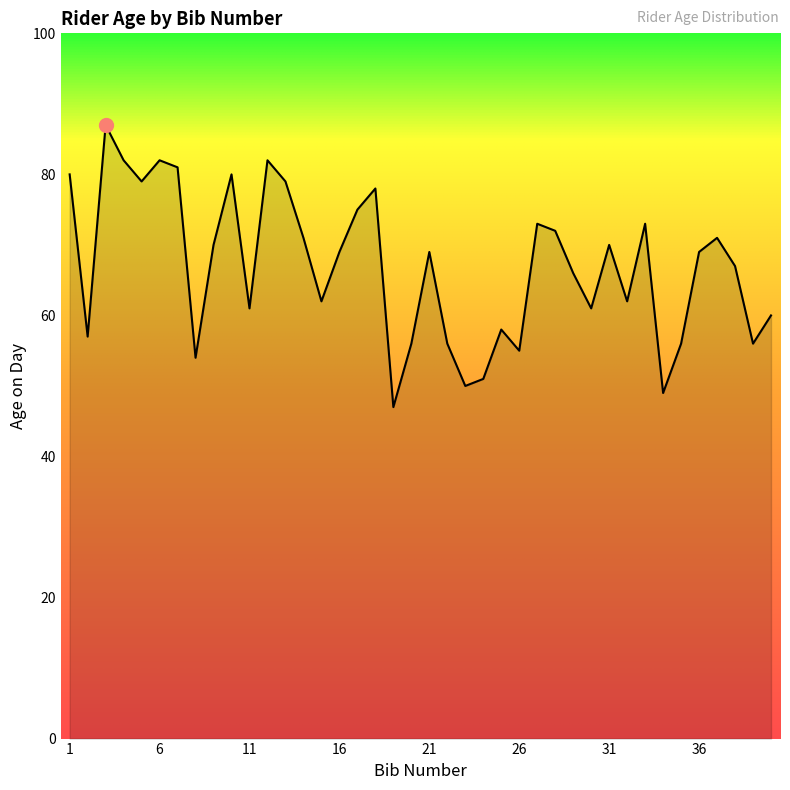

What is the smallest value displayed?

47